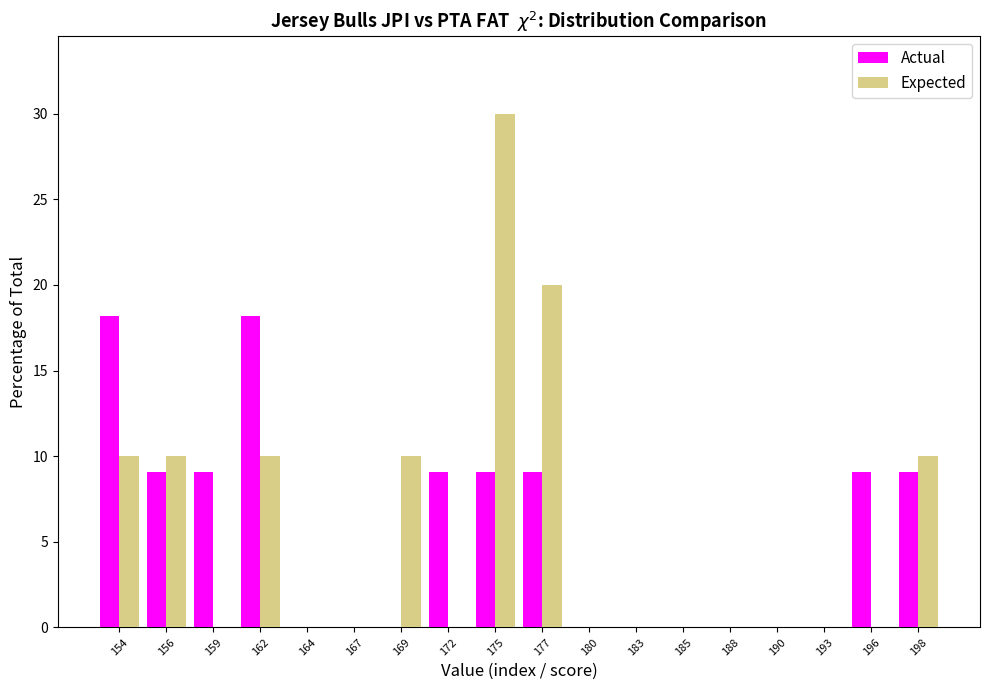

At which category is the sum across all series the highest?

175